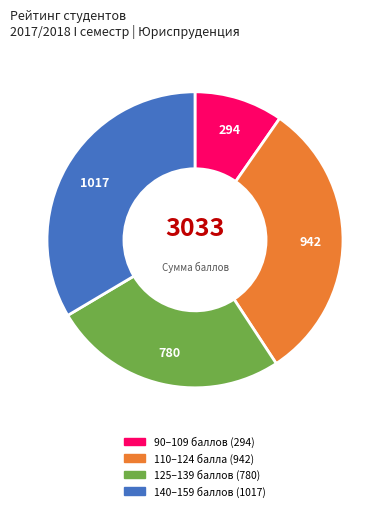

Does any single category account for the majority?

No